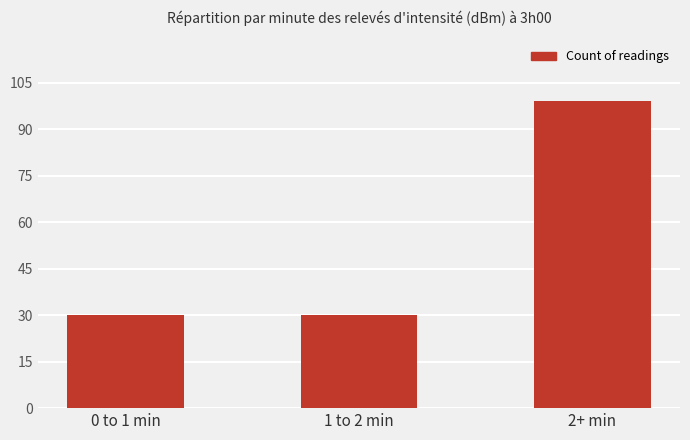

Does the chart contain stacked bars?

No